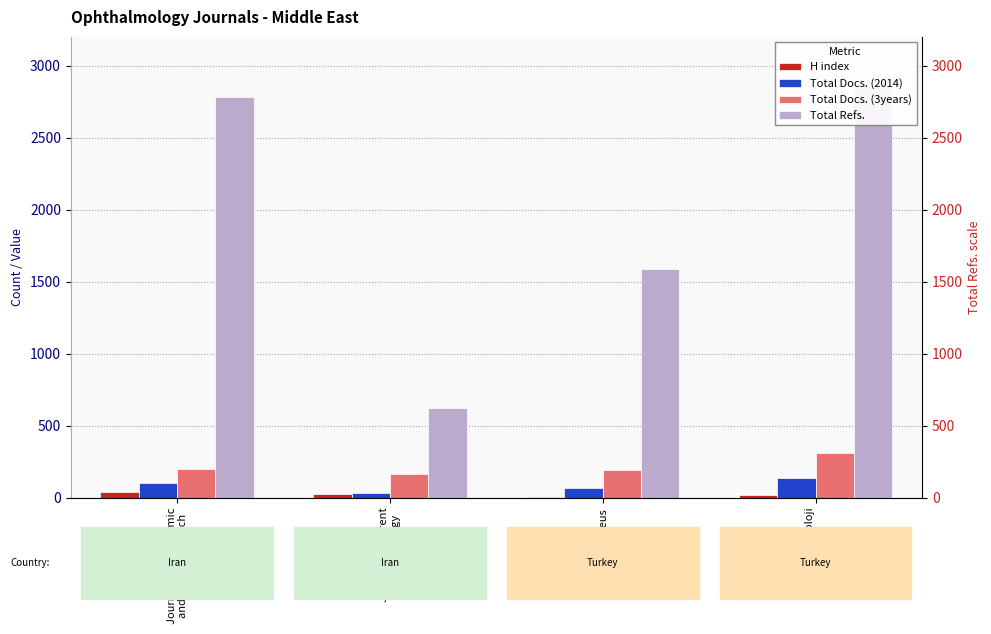

Which series changed the most between Journal of Ophthalmic
and Vision Research and Journal of Current
Ophthalmology?

Total Refs.